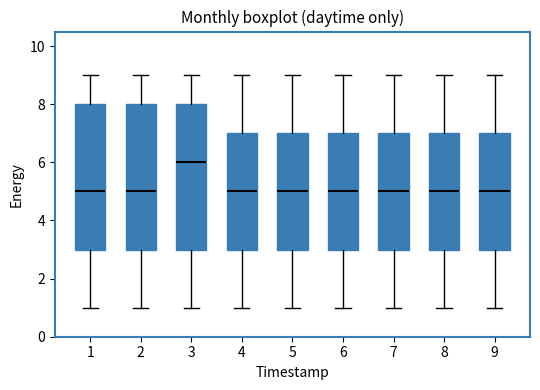

Which box has the highest median line?

3